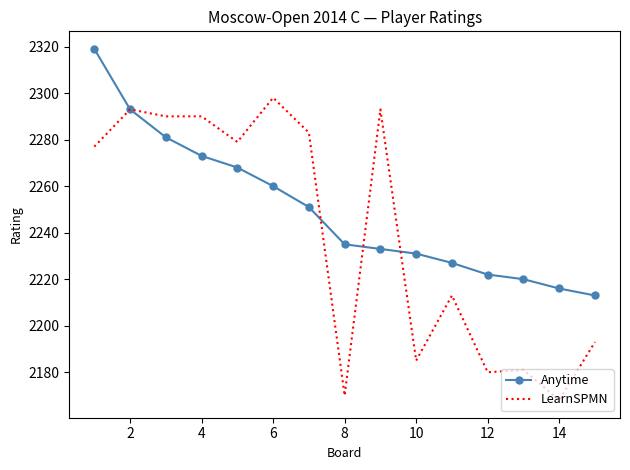

What is the highest value of the Anytime series?

2319